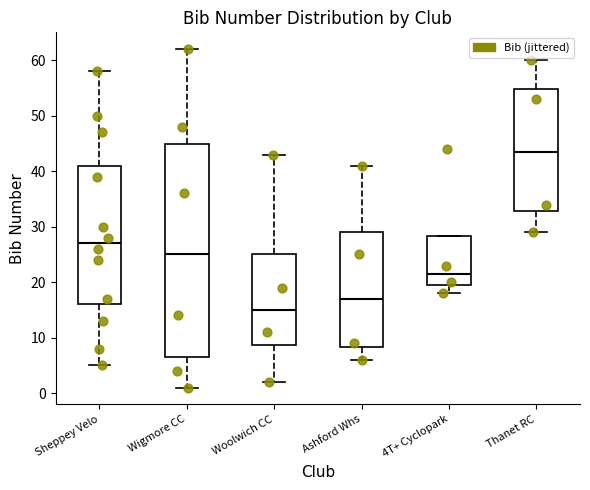

Reading left to right, transcribe this box plot: for each box, give where its median line is, the range the box spans, and where its two whiskers end, as read against the y-axis. The values are not printed on the chart, so give them approximately, as read against the axis.

Sheppey Velo: median 27, box 16 to 41, whiskers 5 to 58
Wigmore CC: median 25, box 7 to 45, whiskers 1 to 62
Woolwich CC: median 15, box 9 to 25, whiskers 2 to 43
Ashford Whs: median 17, box 8 to 29, whiskers 6 to 41
4T+ Cyclopark: median 22, box 20 to 28, whiskers 18 to 28
Thanet RC: median 44, box 33 to 55, whiskers 29 to 60